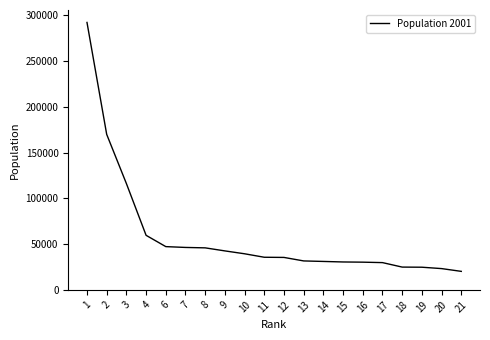

What is the difference between the maximum and minimum values?

271931